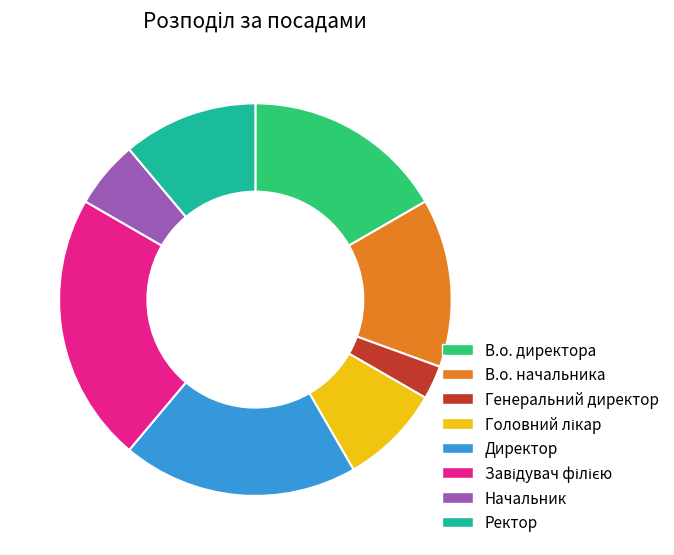

Is the sum of В.о. директора and В.о. начальника greater than half?

No